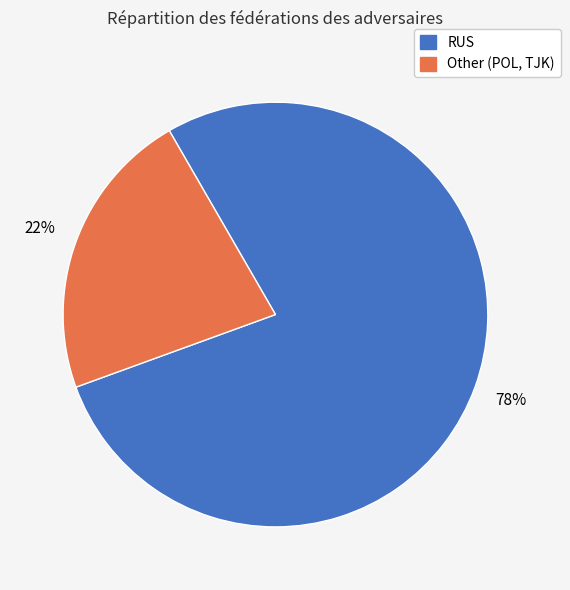

To the nearest percent, what is the average slice percentage?

50%